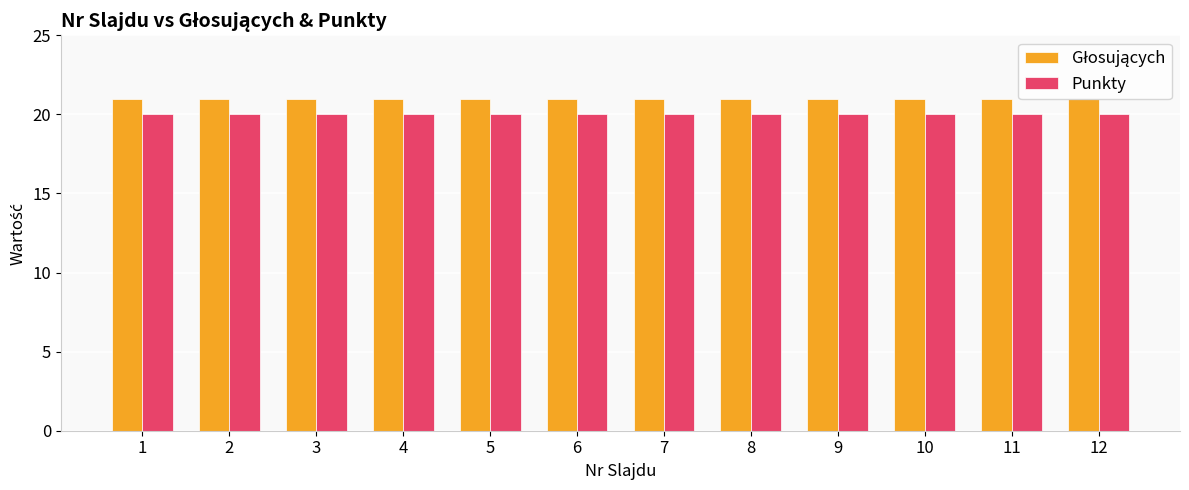

The Punkty series shows 20 at 2. True or false?

True